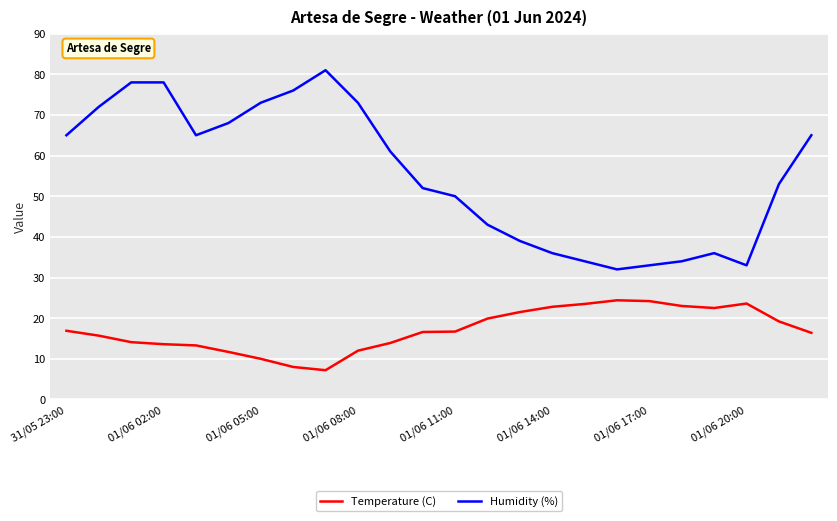

Which series has the largest total across all categories?

Humidity (%)